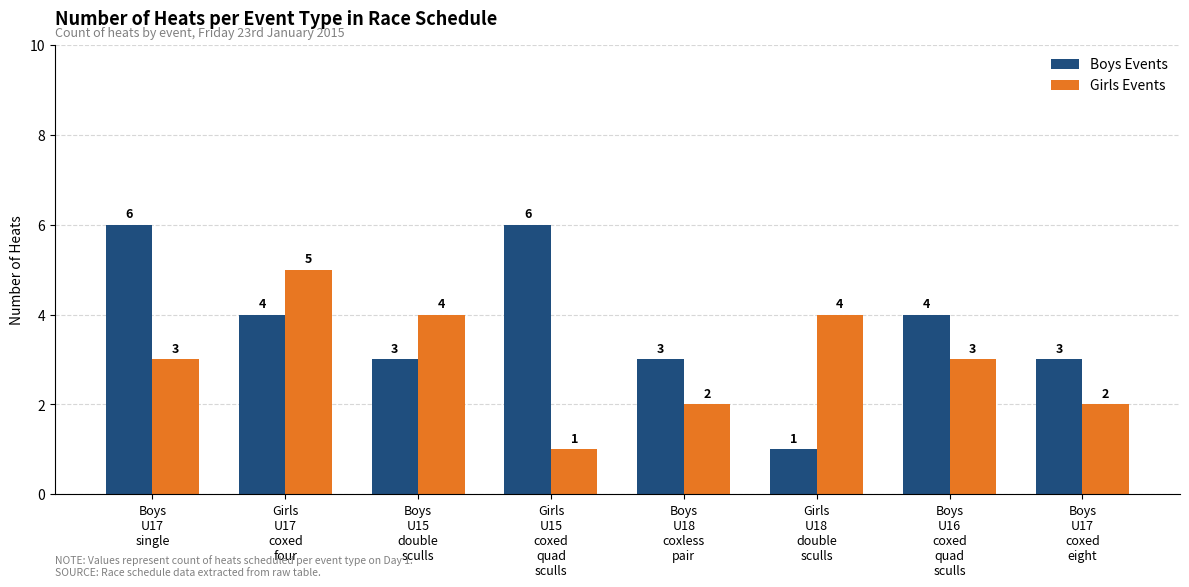

True or false: Girls Events has a value of 5 at Boys
U16
coxed
quad
sculls.

False